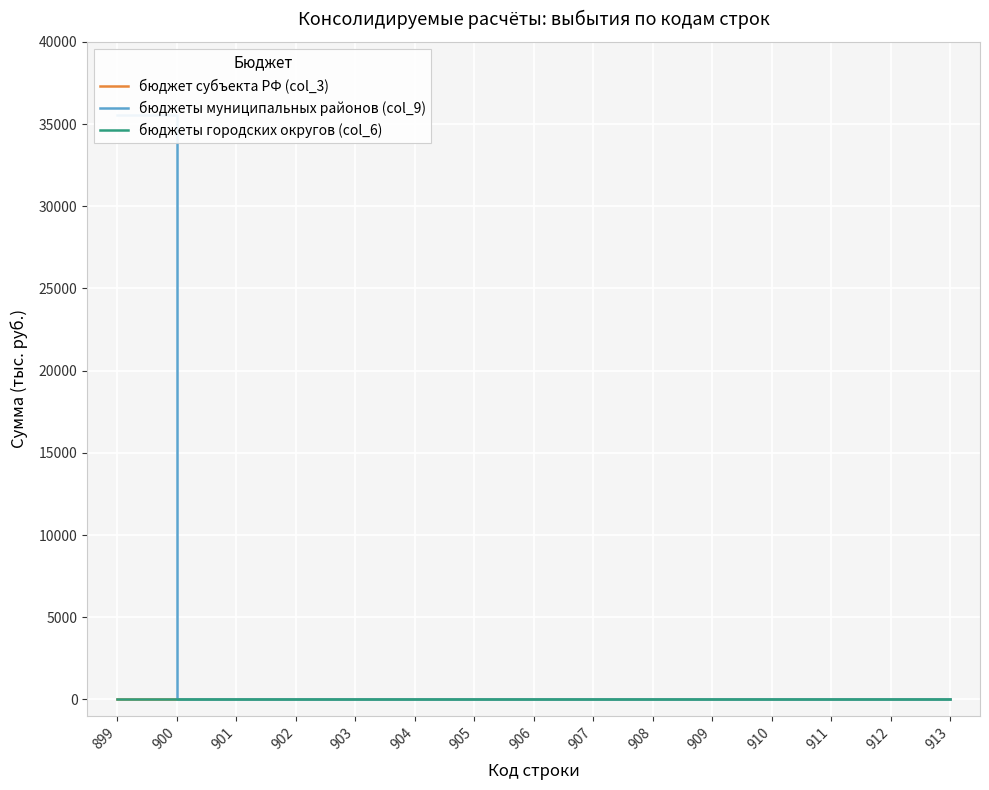

Reading right to left, what are all the values shown in this chart?

бюджет субъекта РФ (col_3): 913=0.0	912=0.0	911=0.0	910=0.0	909=0.0	908=0.0	907=0.0	906=0.0	905=0.0	904=0.0	903=0.0	902=0.0	901=0.0	900=0.0	899=0.0
бюджеты муниципальных районов (col_9): 913=0.0	912=0.0	911=0.0	910=0.0	909=0.0	908=0.0	907=0.0	906=0.0	905=0.0	904=0.0	903=0.0	902=0.0	901=0.0	900=0.0	899=35525.3
бюджеты городских округов (col_6): 913=0.0	912=0.0	911=0.0	910=0.0	909=0.0	908=0.0	907=0.0	906=0.0	905=0.0	904=0.0	903=0.0	902=0.0	901=0.0	900=0.0	899=0.0